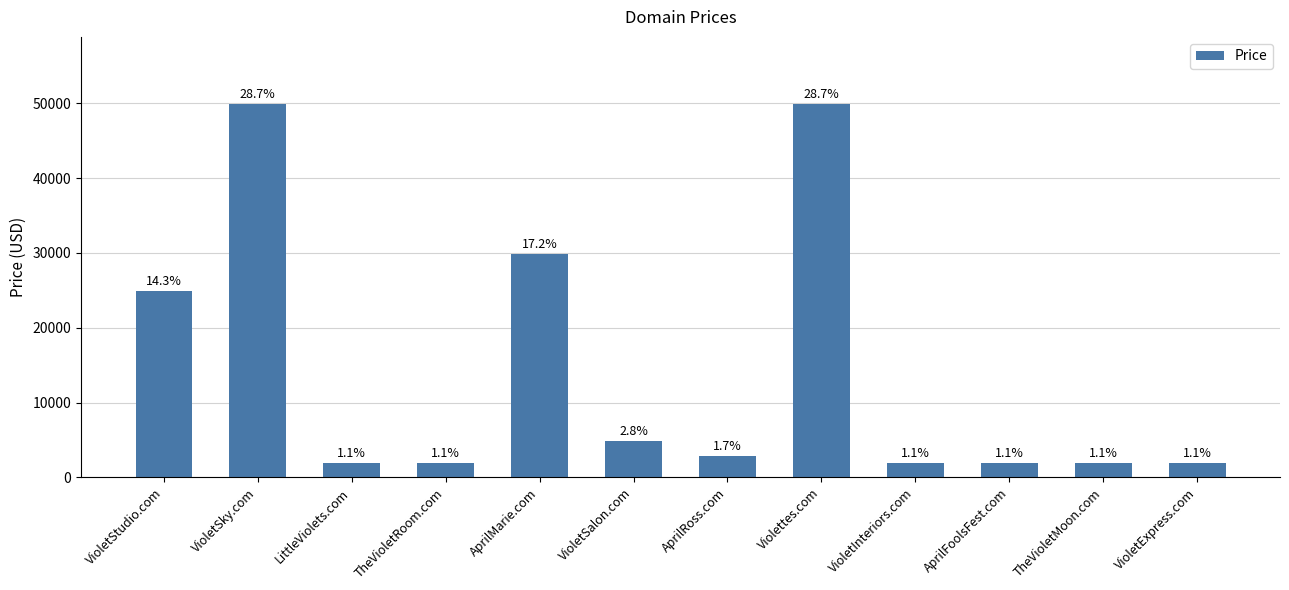

At which category does the chart reach its peak across all series?

VioletSky.com